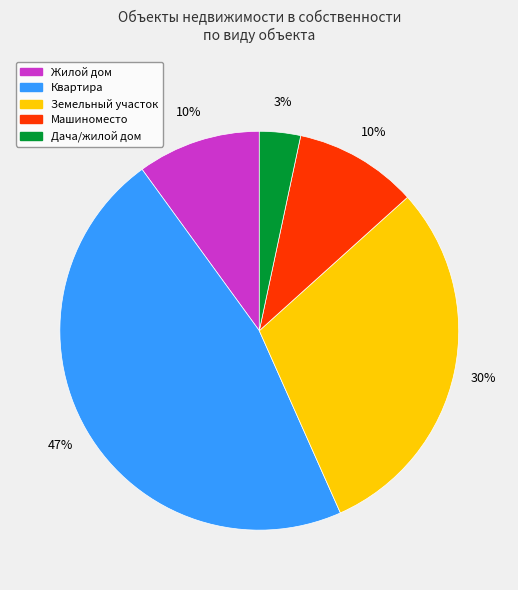

The Земельный участок slice represents 30% of the pie. True or false?

True